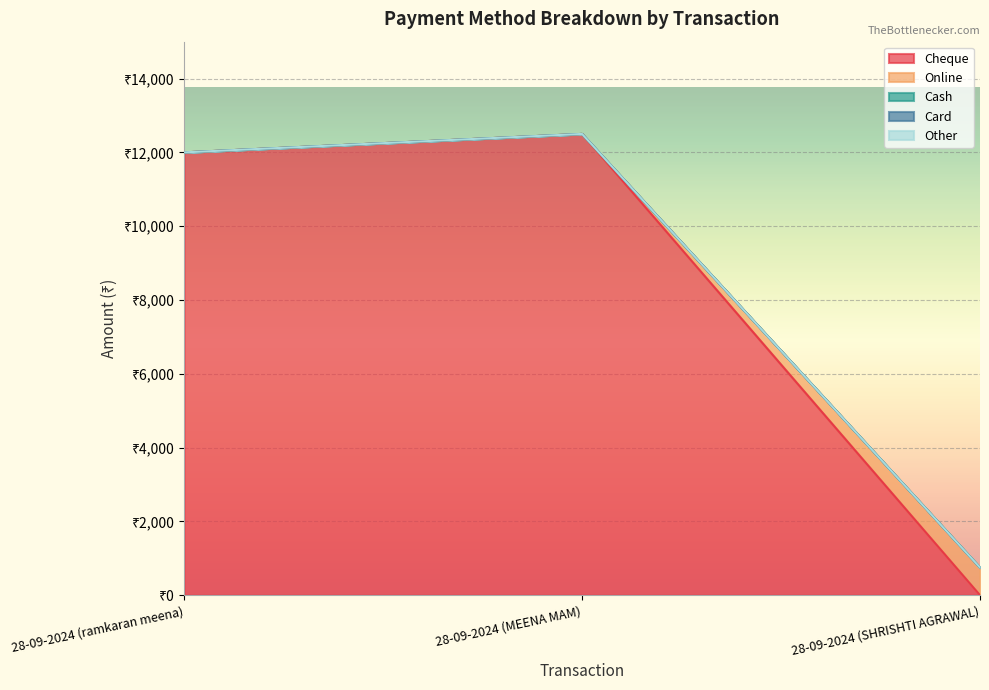

Count the number of categories in the chart.

3